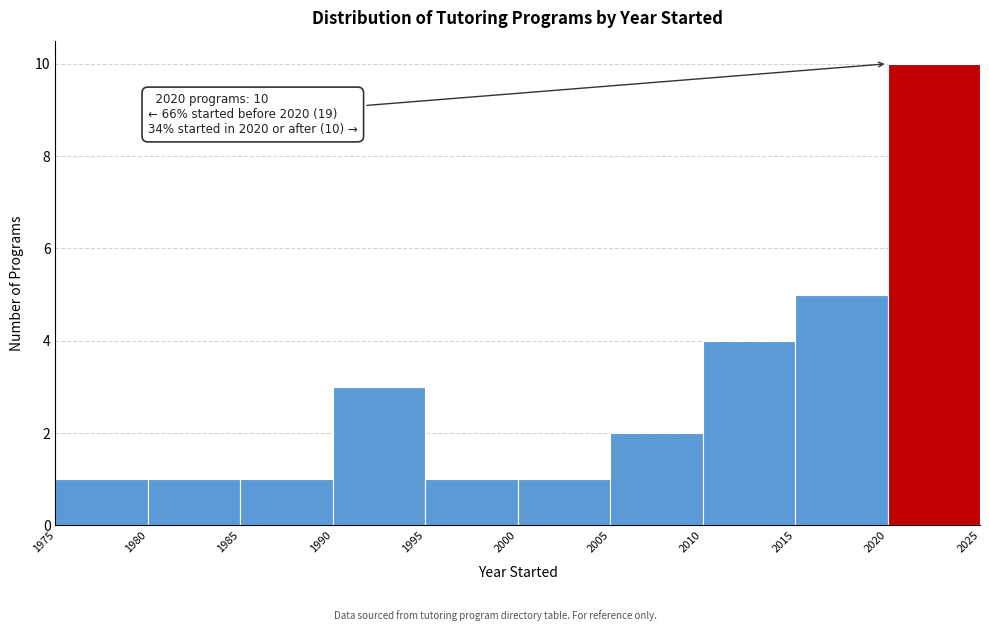

Over which range of the x-axis is the bar tallest?

2020 to 2025